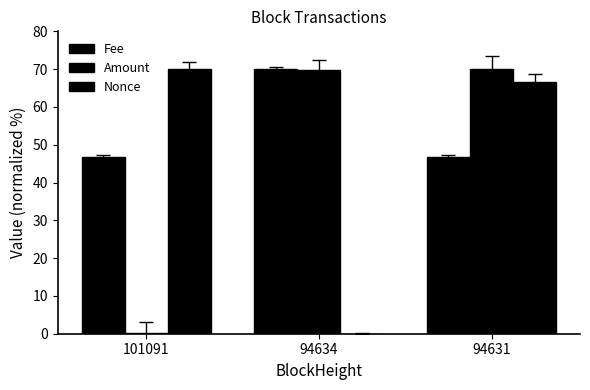

Does the chart contain stacked bars?

No